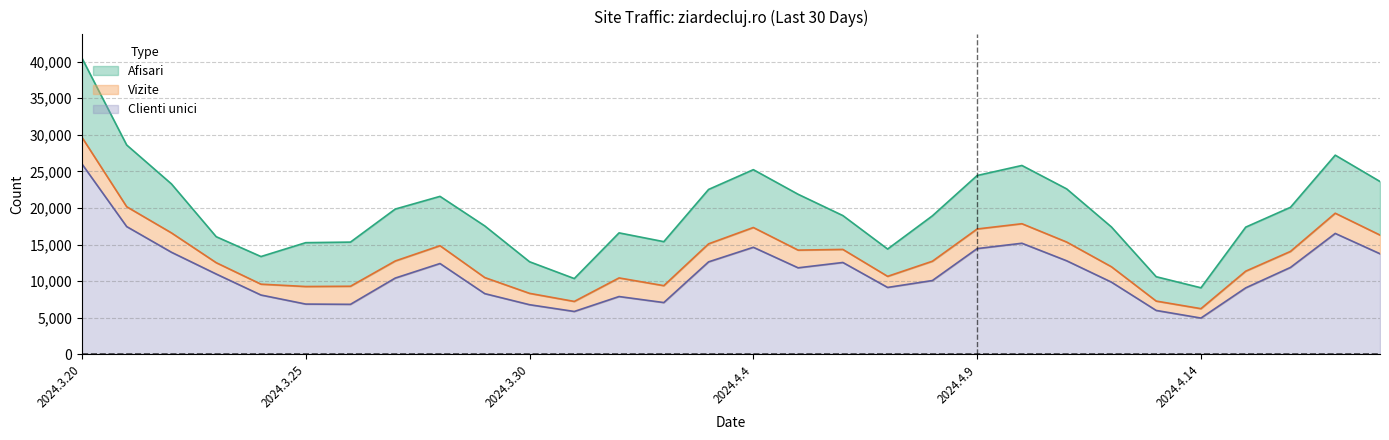

Where is the first local maximum for Clienti unici?

2024.3.28